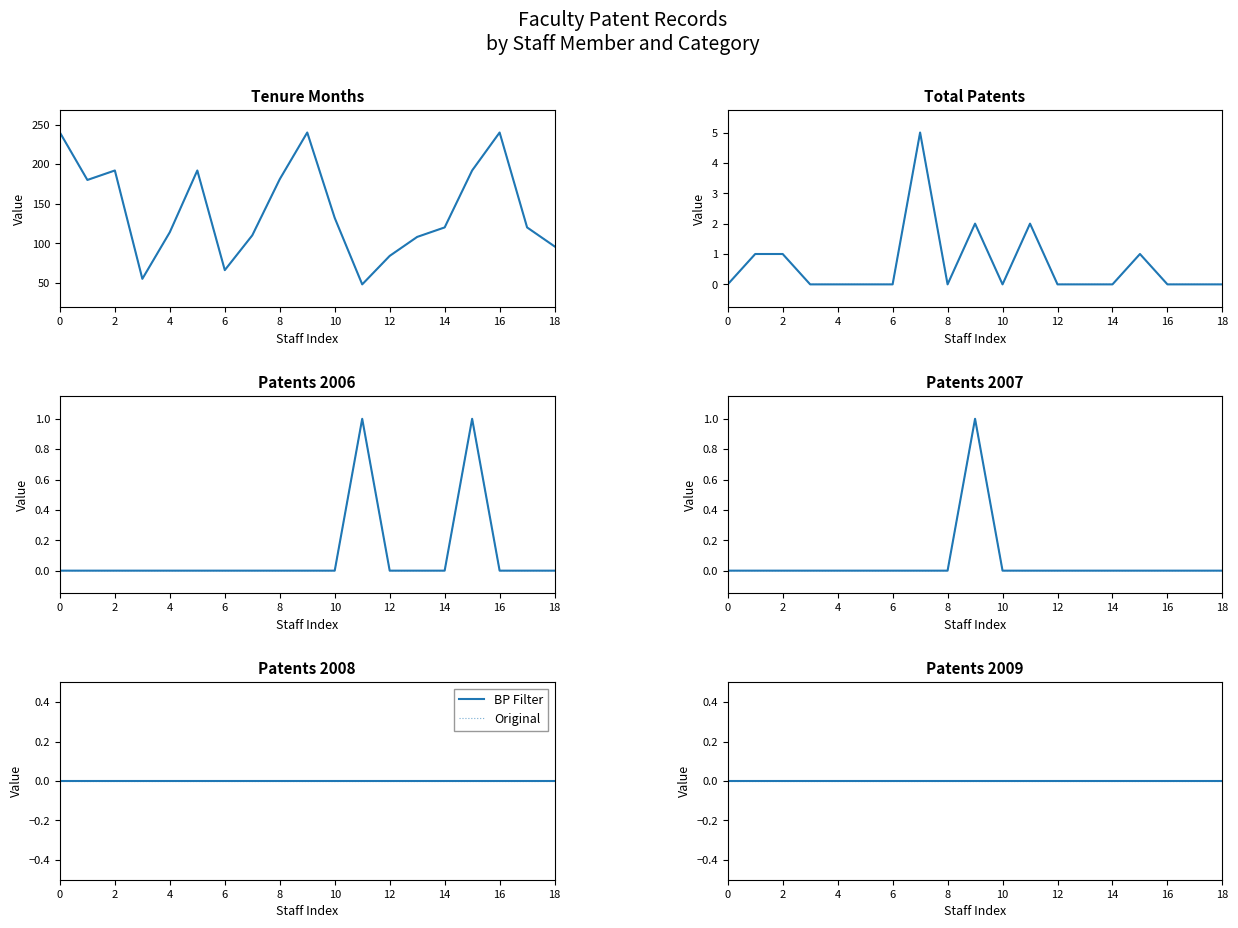

The value of 特許2006 at 獅々堀 正幹 is 0. True or false?

True